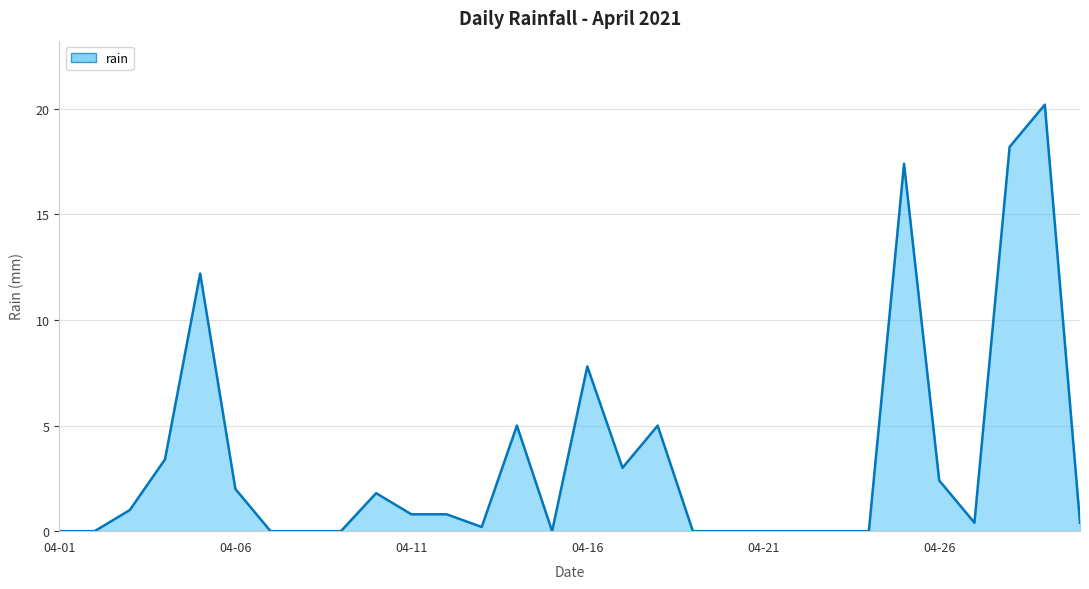

What is the difference between the maximum and minimum values?

20.2